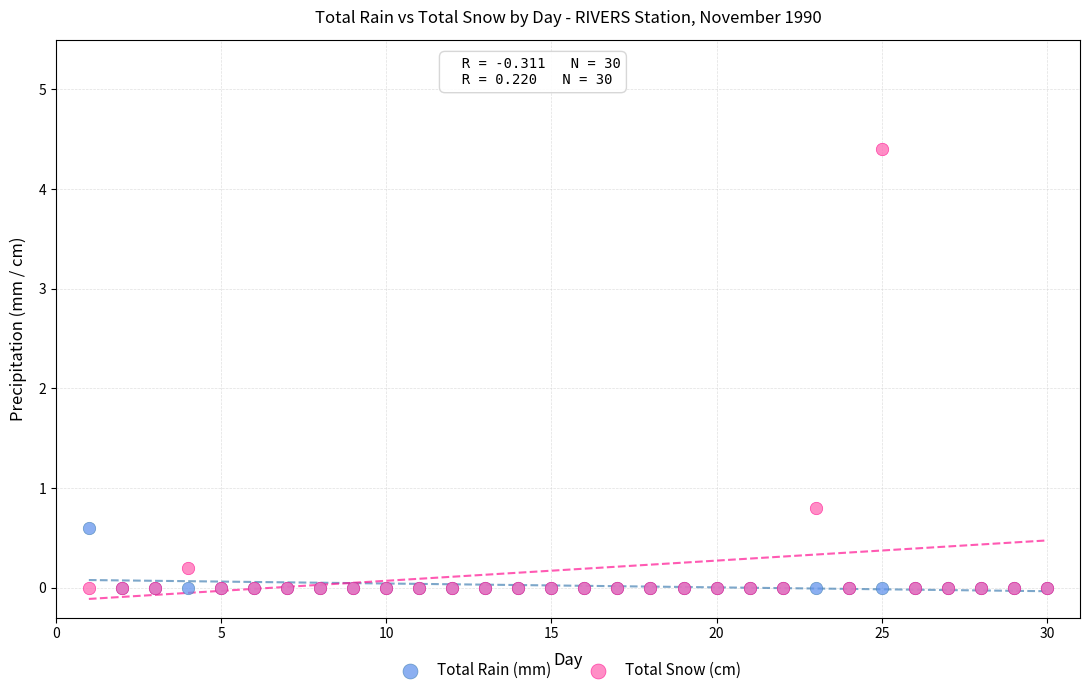

Which series has the largest Y range (max minus min)?

Total Snow (cm)